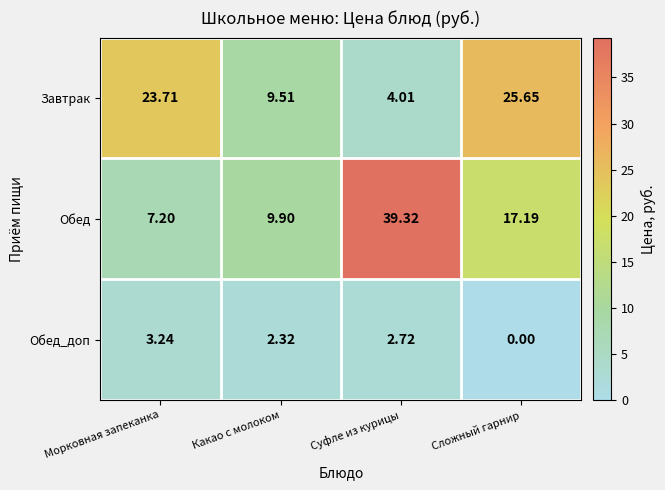

At which label is Обед closest to 23?

Сложный гарнир